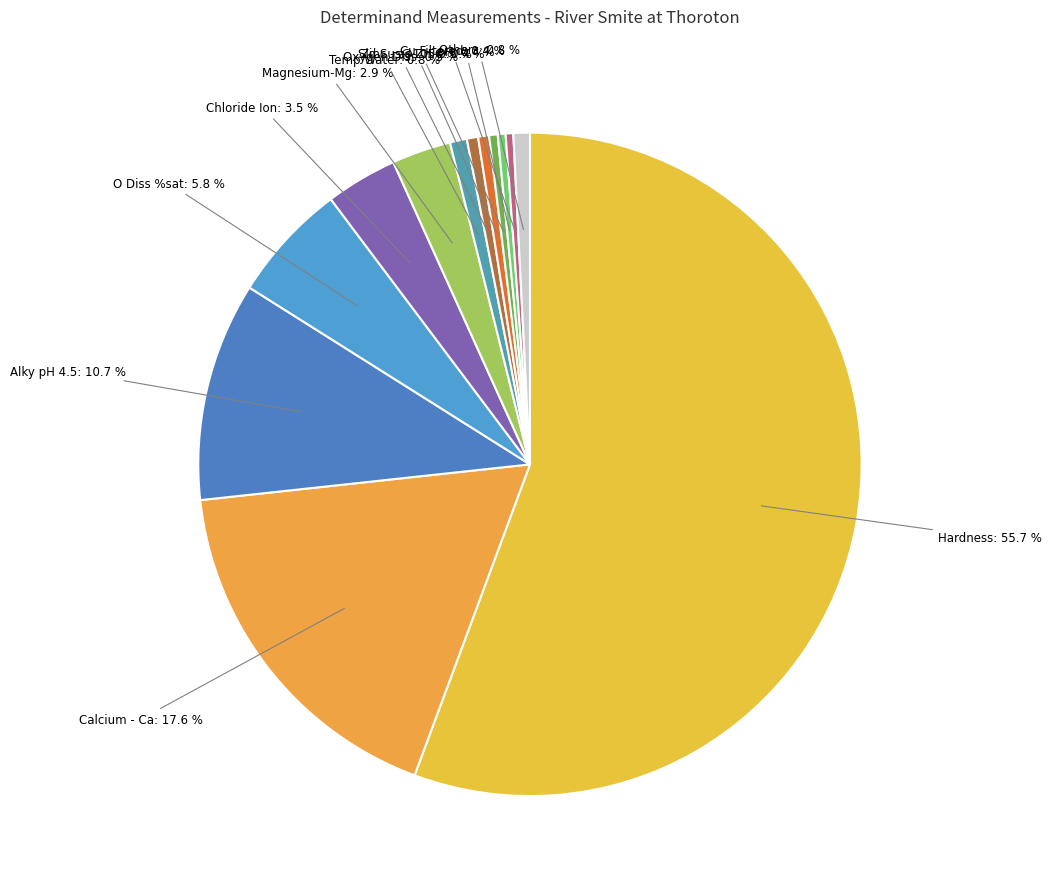

To the nearest percent, what is the difference between the largest and smallest slice percentages?

56%